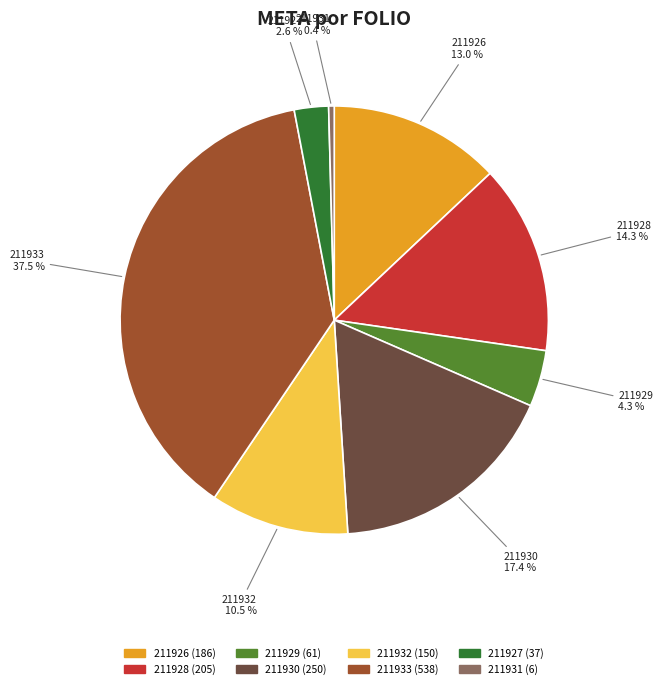

Does any single category account for the majority?

No